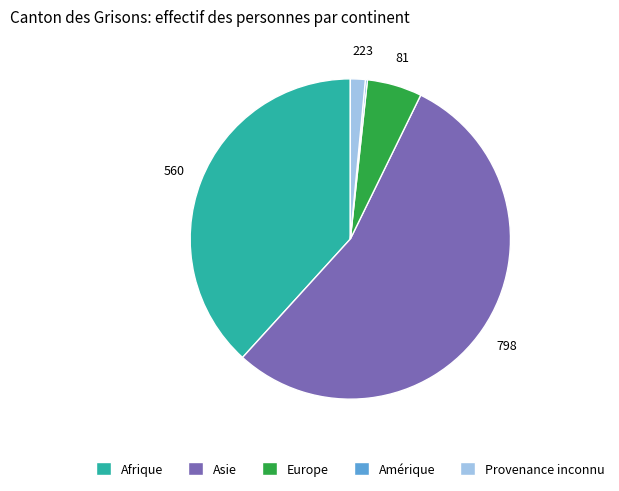

Approximately how many times larger is the value at Europe compared to Provenance inconnu?

3.7